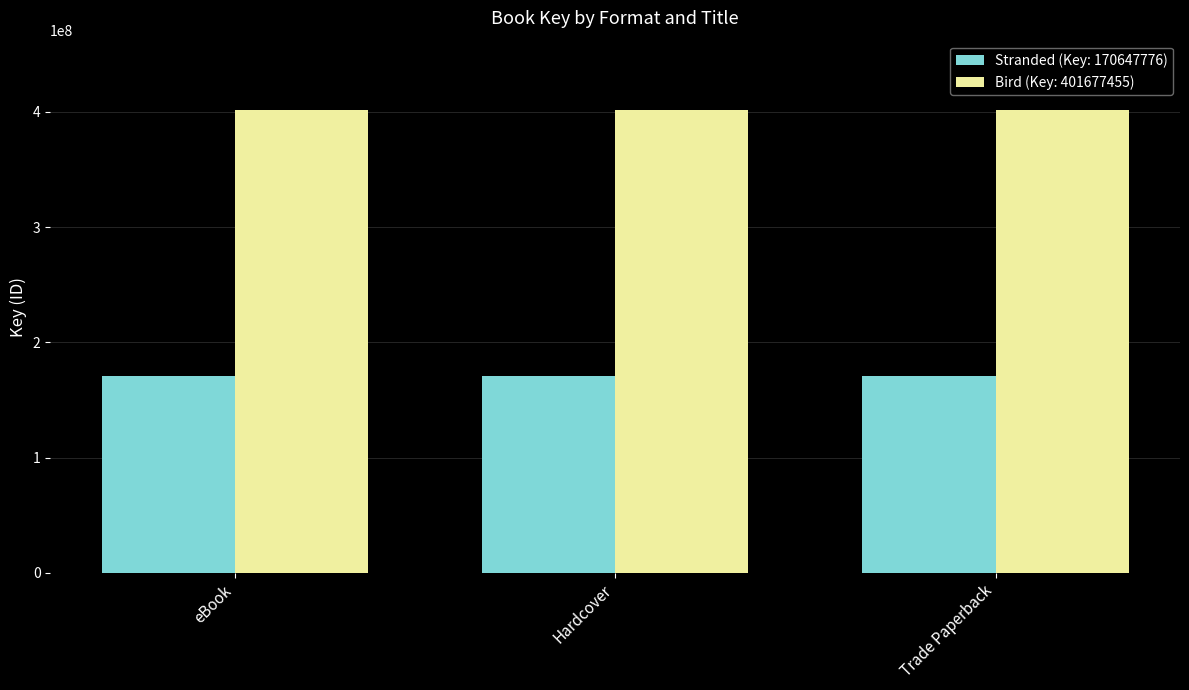

What is the average value of the Bird (Key: 401677455) series?

401677455